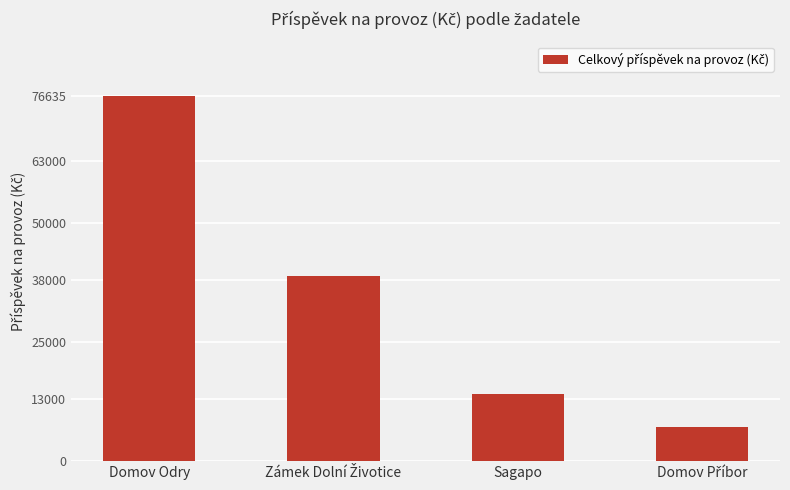

How many data points does each series have?

4